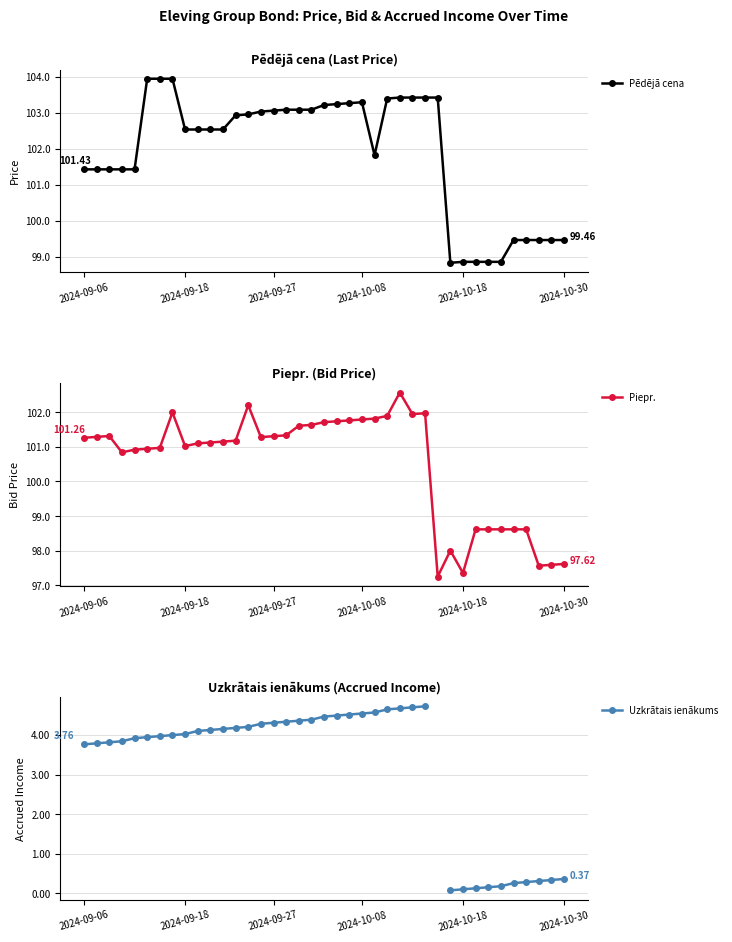

True or false: Pēdējā cena and Piepr. intersect in this chart.

False